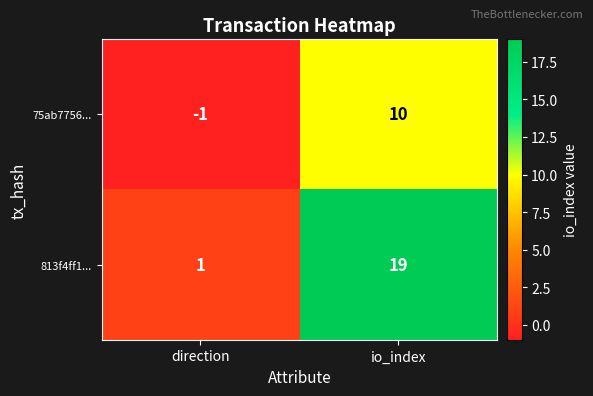

True or false: 813f4ff1... has a value of 25 at io_index.

False